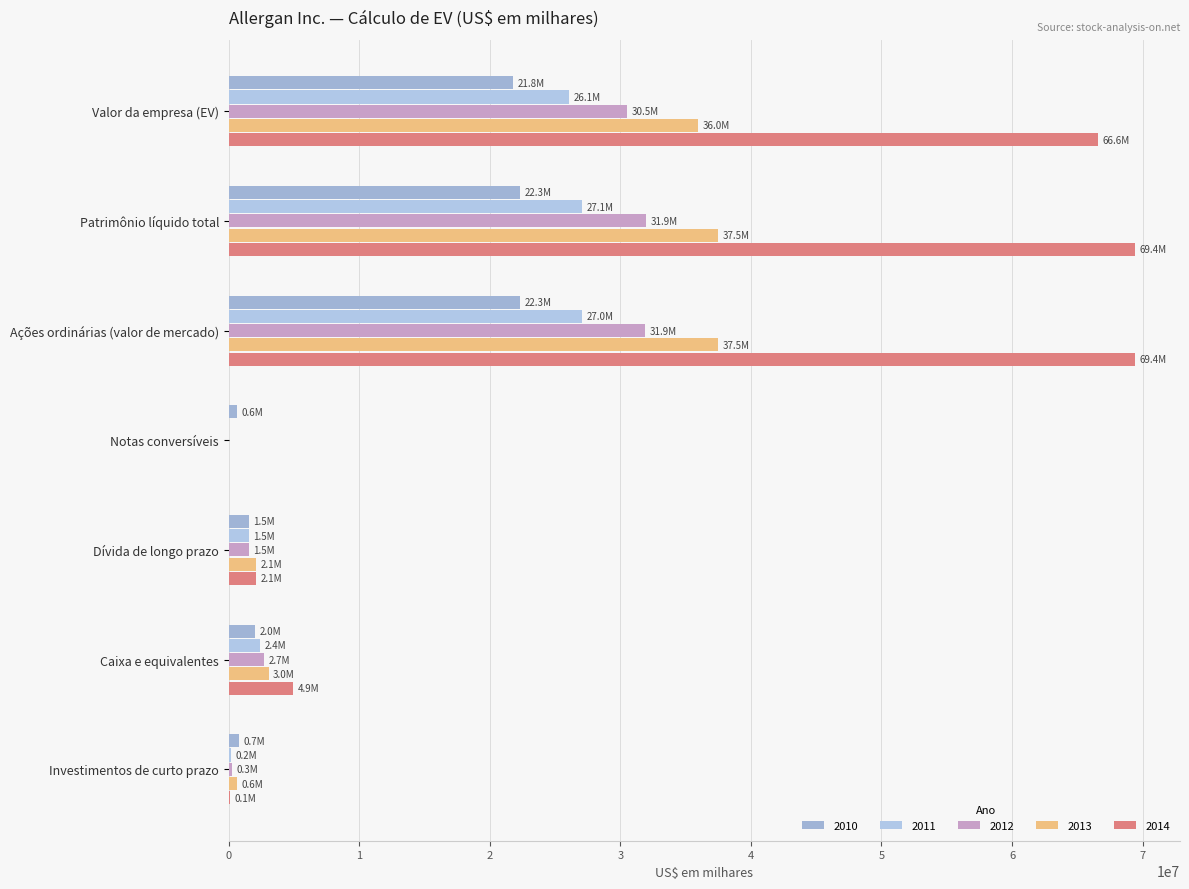

How many series are shown in this chart?

5